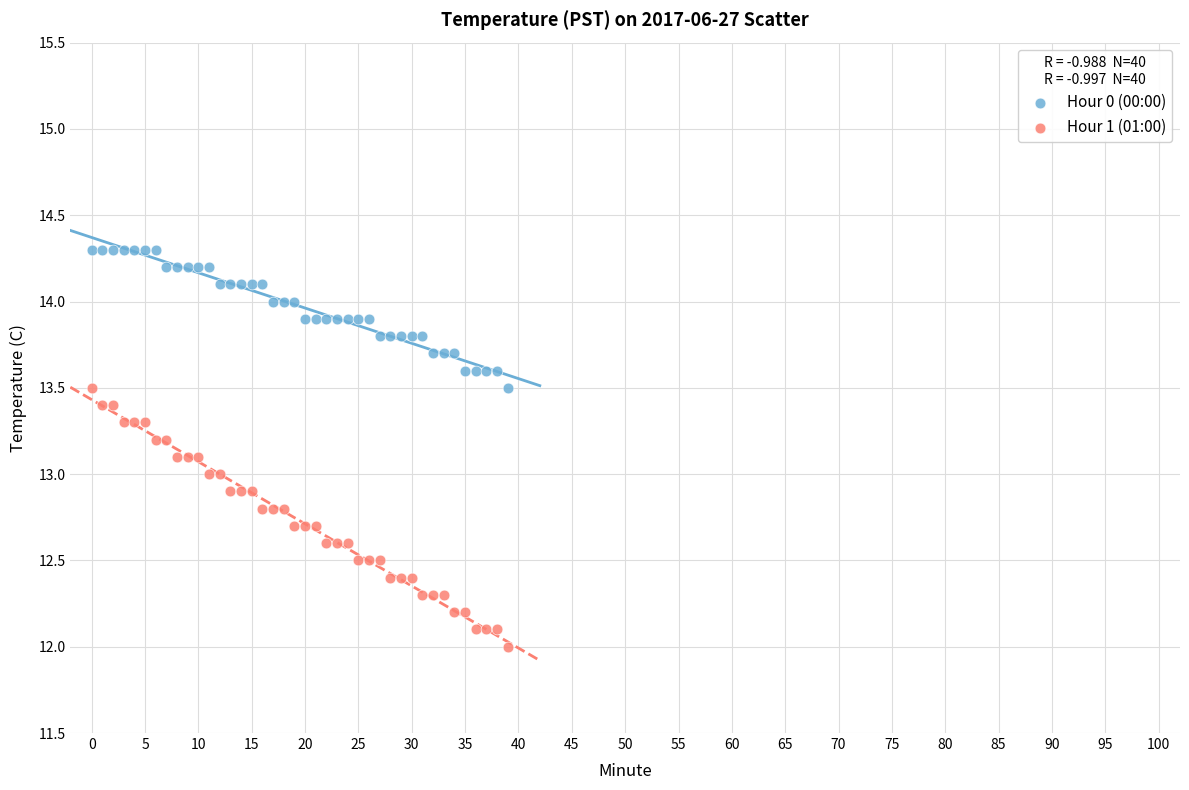

What are all the series names shown in the legend?

Hour 0 (00:00), Hour 1 (01:00)